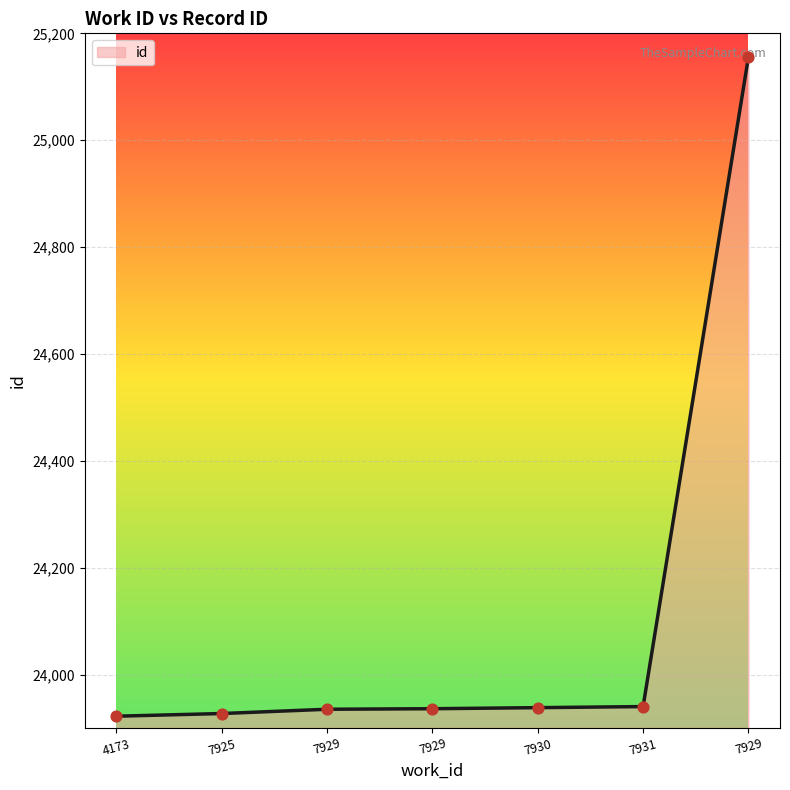

Is this an area chart (filled region under the line)?

Yes